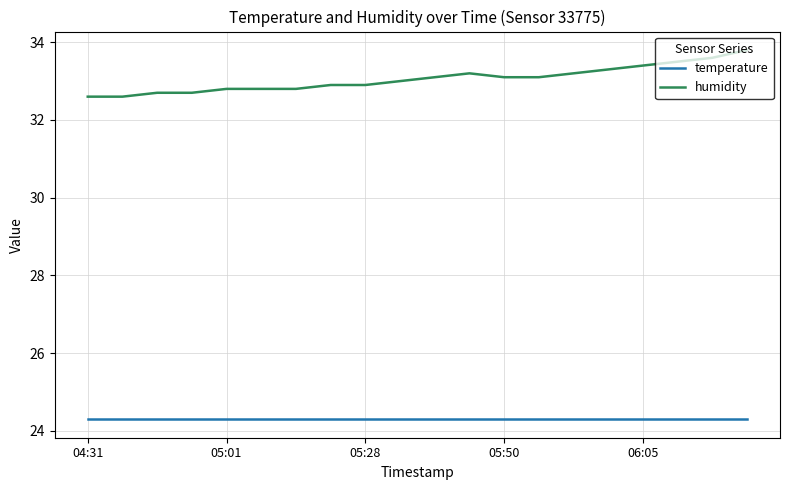

What are all the series names shown in the legend?

temperature, humidity